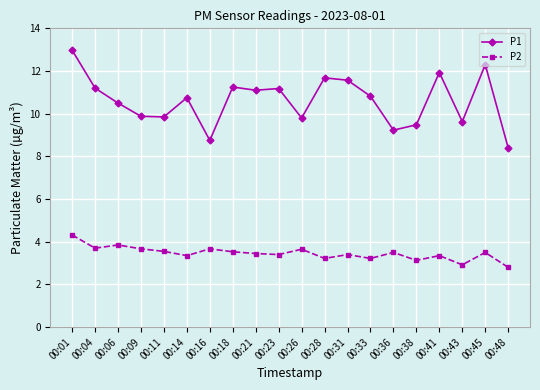

Which series has the widest spread of values?

P1